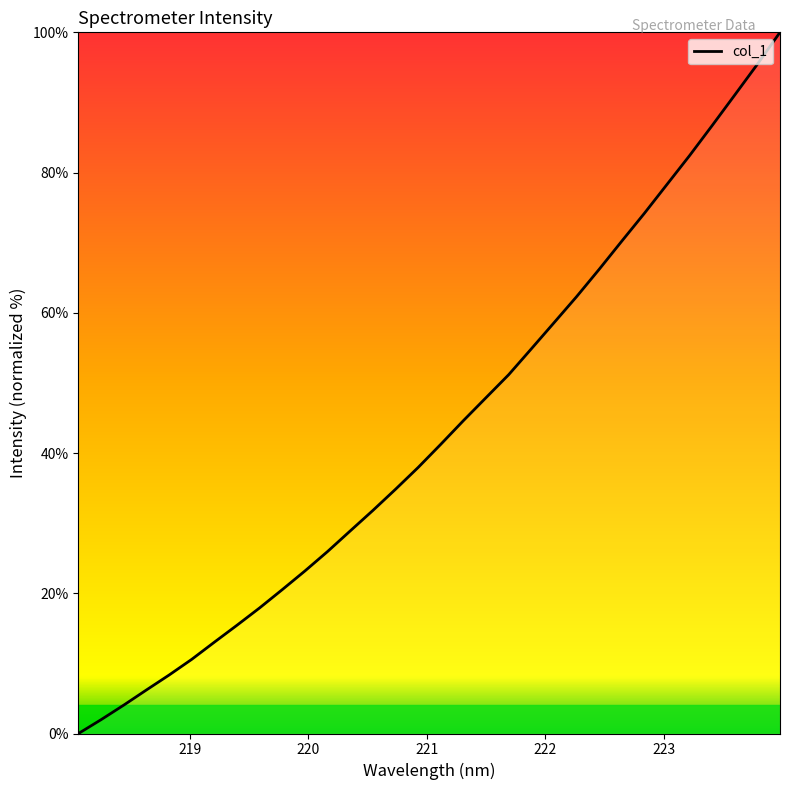

How many lines are shown in the chart?

1